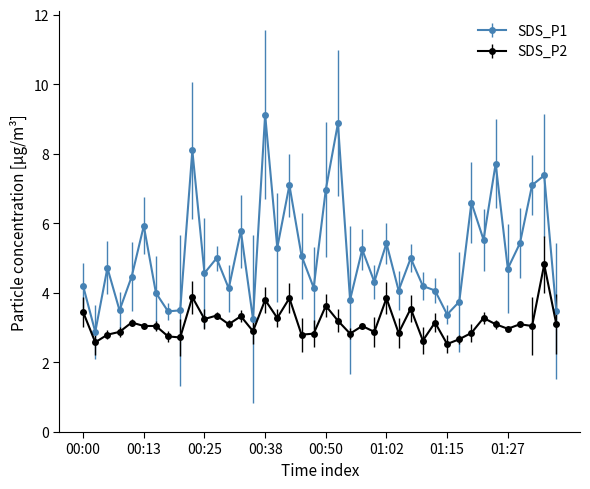

Which series has the largest total across all categories?

SDS_P1